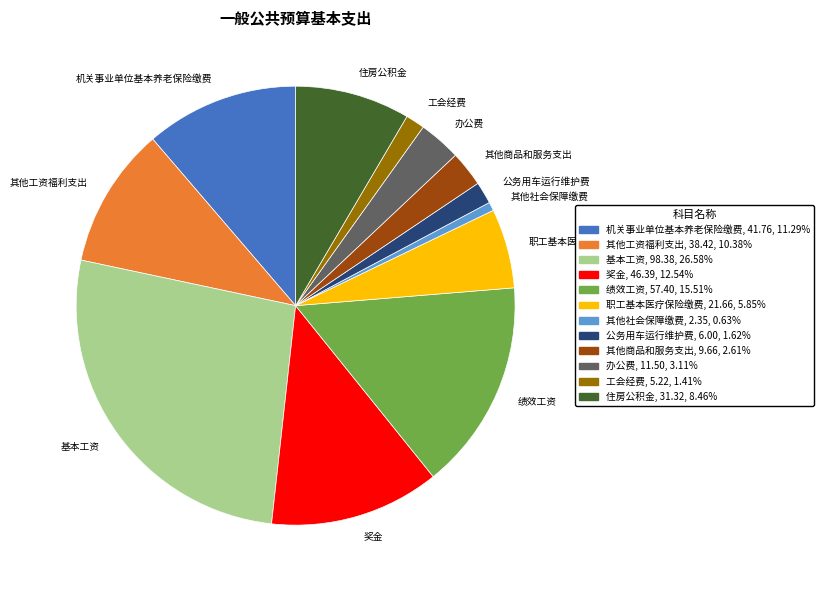

Does any single category account for the majority?

No